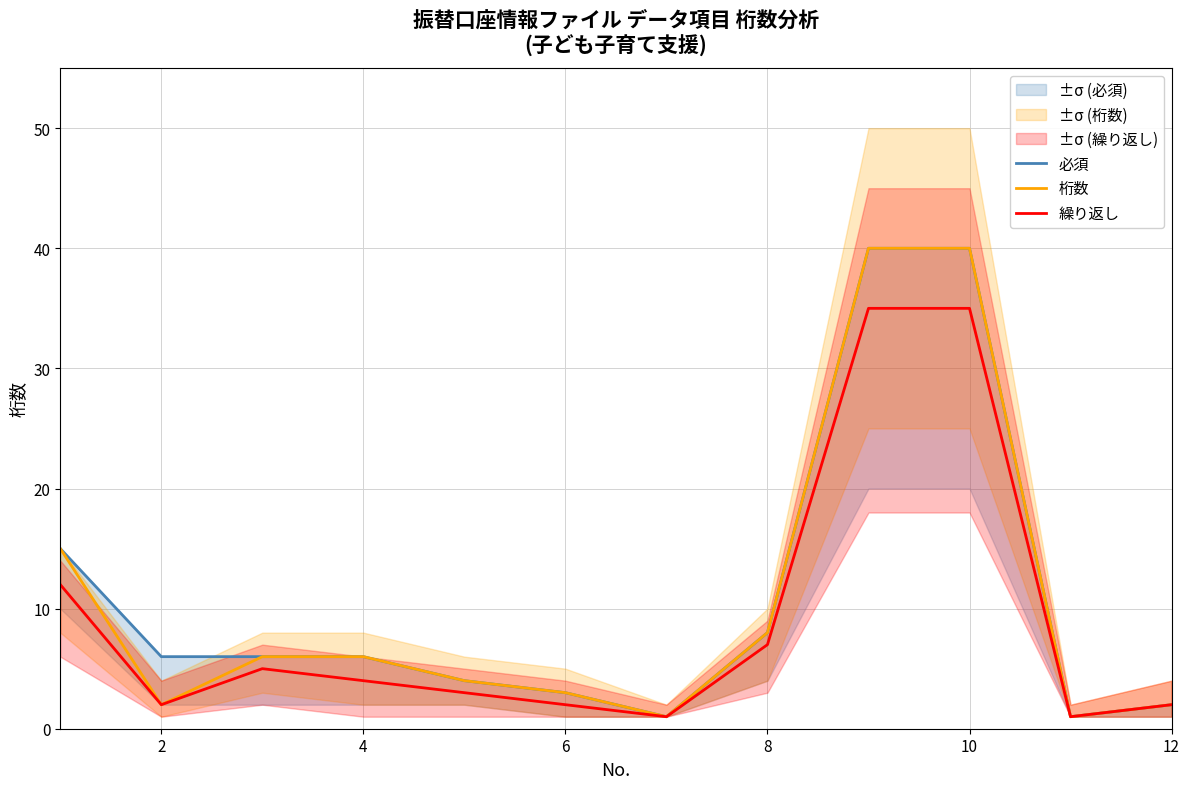

The 繰り返し series shows 6 at 4. True or false?

False